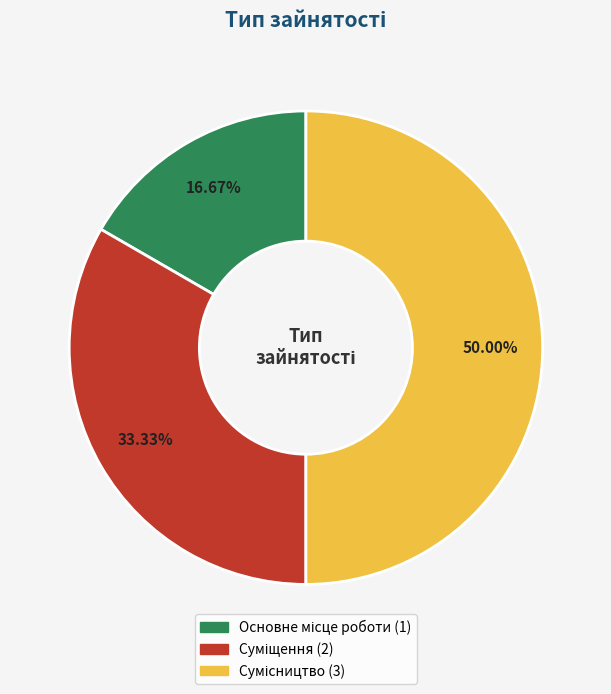

To the nearest percent, what is the average slice percentage?

33%